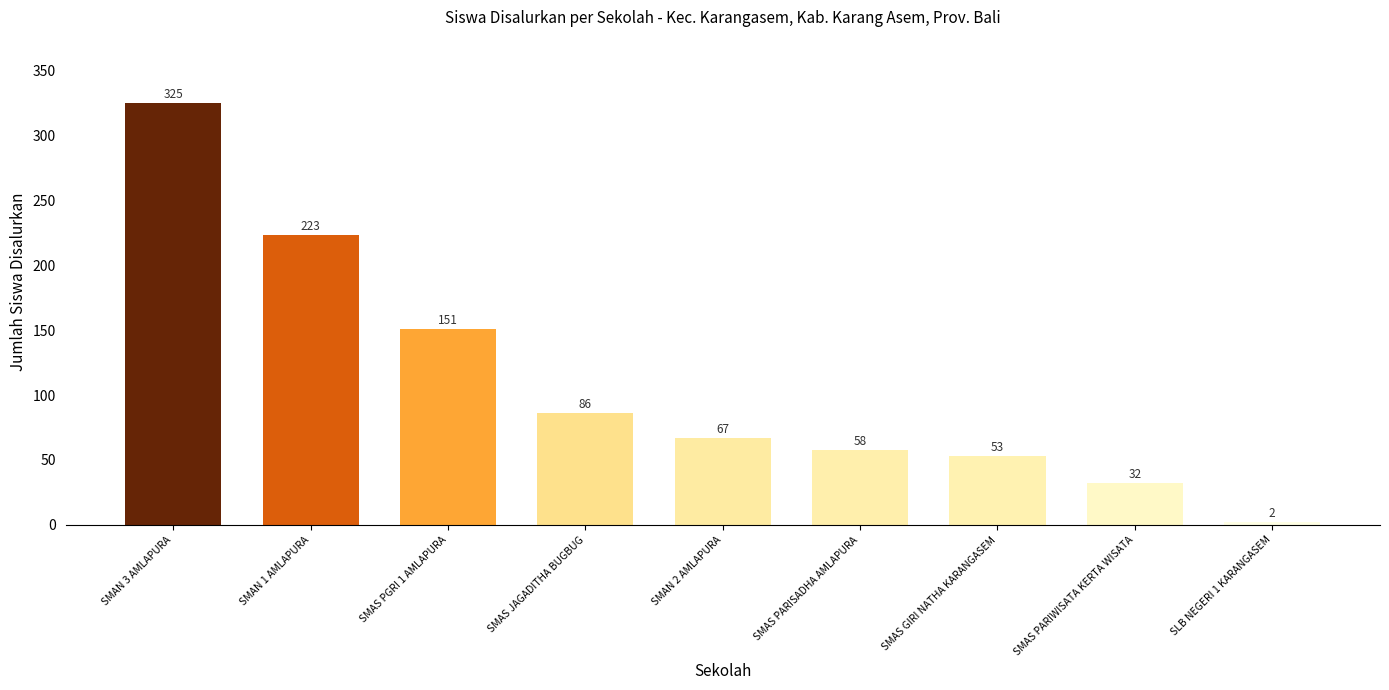

What value does the data have at SMAS PARIWISATA KERTA WISATA, to the nearest 10?

30